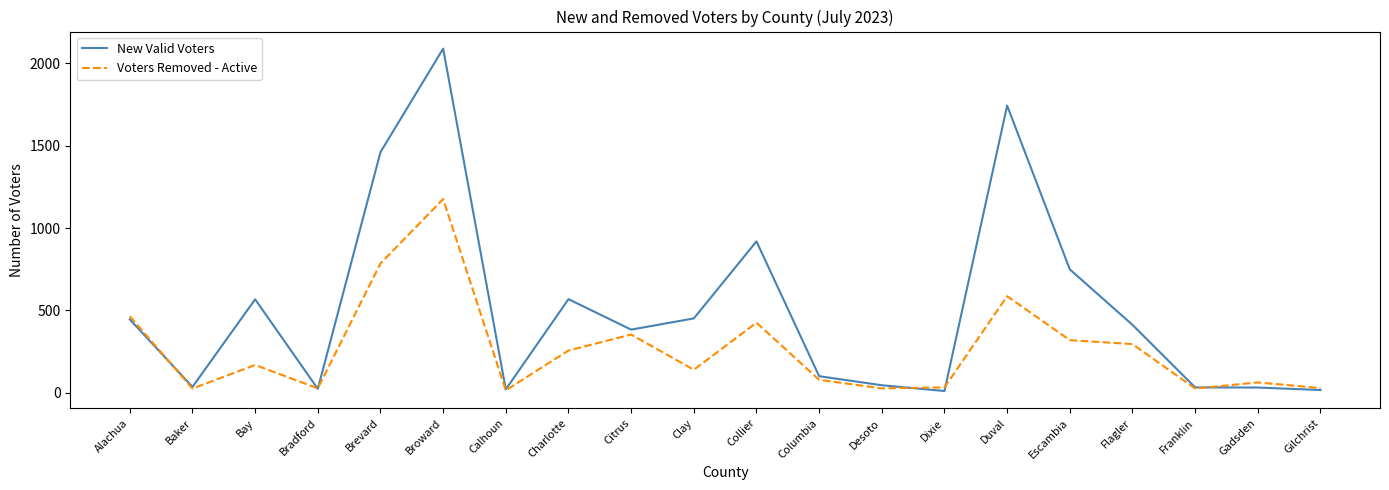

The value of New Valid Voters at Flagler is 102. True or false?

False